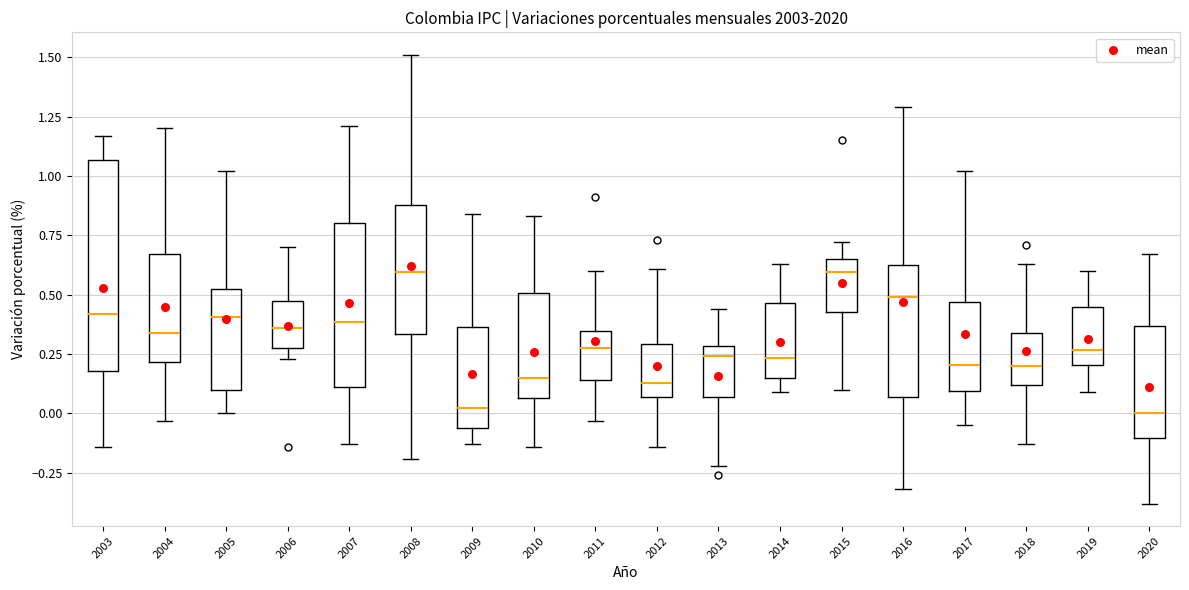

Reading left to right, transcribe this box plot: for each box, give where its median line is, the range the box spans, and where its two whiskers end, as read against the y-axis. The values are not printed on the chart, so give them approximately, as read against the axis.

2003: median 0.40, box 0.20 to 1.05, whiskers -0.15 to 1.15
2004: median 0.35, box 0.20 to 0.65, whiskers -0.05 to 1.20
2005: median 0.40, box 0.10 to 0.50, whiskers 0.00 to 1.00
2006: median 0.35, box 0.30 to 0.45, whiskers 0.25 to 0.70
2007: median 0.40, box 0.10 to 0.80, whiskers -0.15 to 1.20
2008: median 0.60, box 0.35 to 0.90, whiskers -0.20 to 1.50
2009: median 0.05, box -0.05 to 0.35, whiskers -0.15 to 0.85
2010: median 0.15, box 0.05 to 0.50, whiskers -0.15 to 0.85
2011: median 0.30, box 0.15 to 0.35, whiskers -0.05 to 0.60
2012: median 0.15, box 0.05 to 0.30, whiskers -0.15 to 0.60
2013: median 0.25, box 0.05 to 0.30, whiskers -0.20 to 0.45
2014: median 0.25, box 0.15 to 0.45, whiskers 0.10 to 0.65
2015: median 0.60, box 0.45 to 0.65, whiskers 0.10 to 0.70
2016: median 0.50, box 0.05 to 0.65, whiskers -0.30 to 1.30
2017: median 0.20, box 0.10 to 0.45, whiskers -0.05 to 1.00
2018: median 0.20, box 0.10 to 0.35, whiskers -0.15 to 0.65
2019: median 0.25, box 0.20 to 0.45, whiskers 0.10 to 0.60
2020: median 0.00, box -0.10 to 0.35, whiskers -0.40 to 0.65